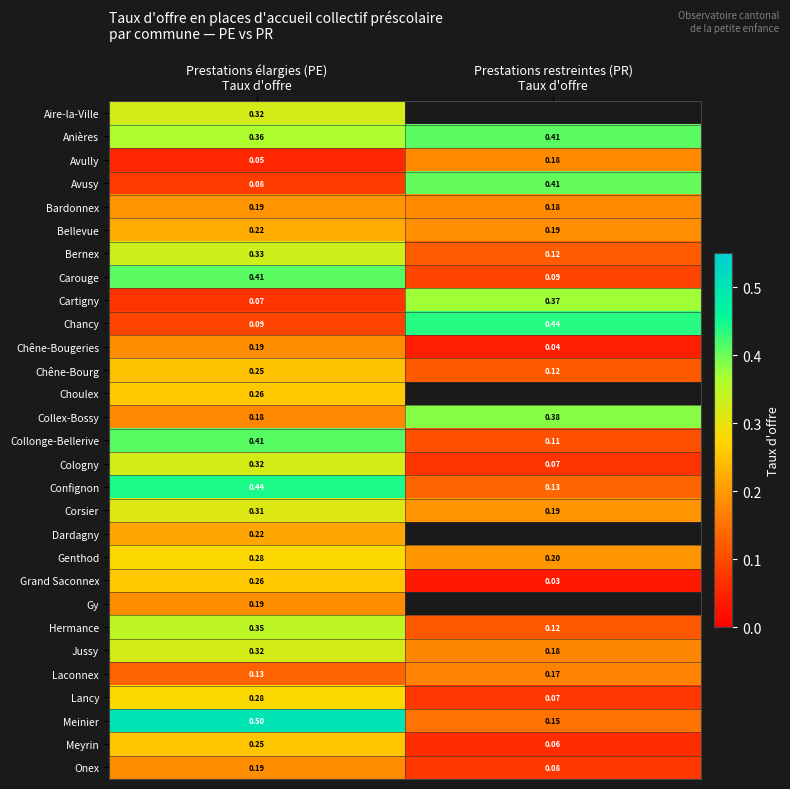

List the labels in order of Confignon value, smallest first.

Prestations restreintes (PR) Taux d'offre, Prestations élargies (PE) Taux d'offre